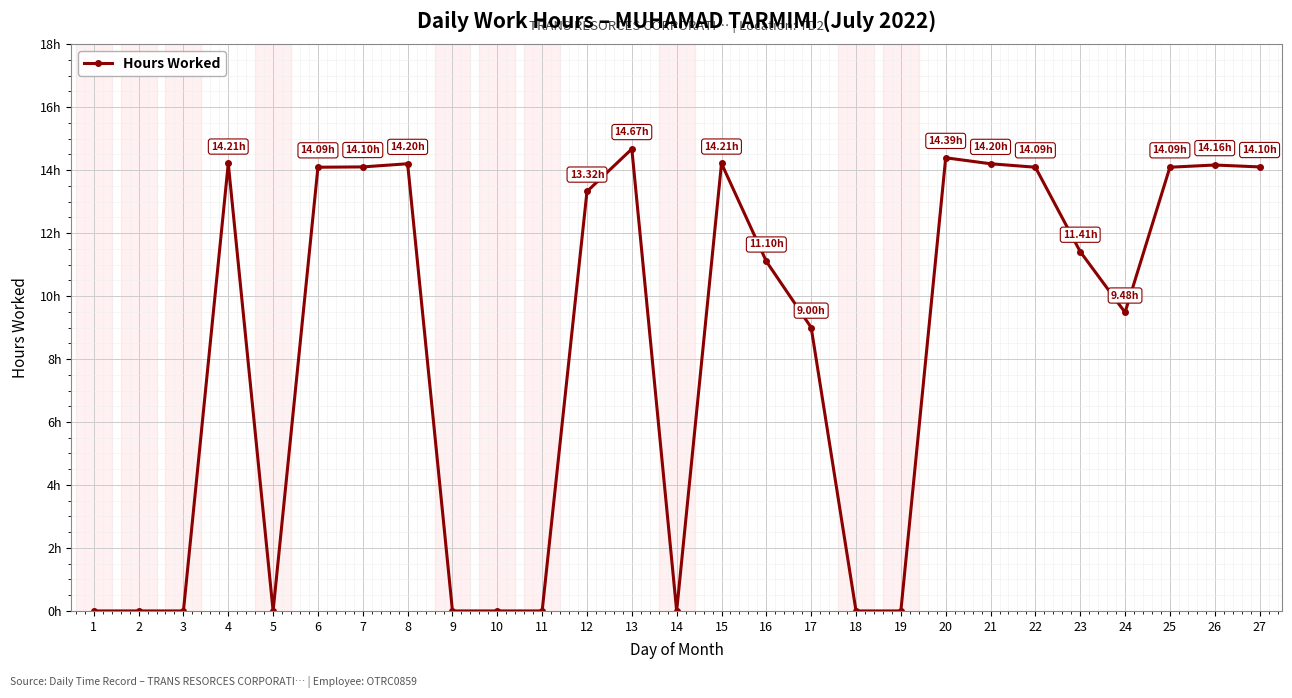

List the labels in order of value, smallest first.

1, 2, 3, 5, 9, 10, 11, 14, 18, 19, 17, 24, 16, 23, 12, 6, 22, 25, 7, 27, 26, 8, 21, 4, 15, 20, 13